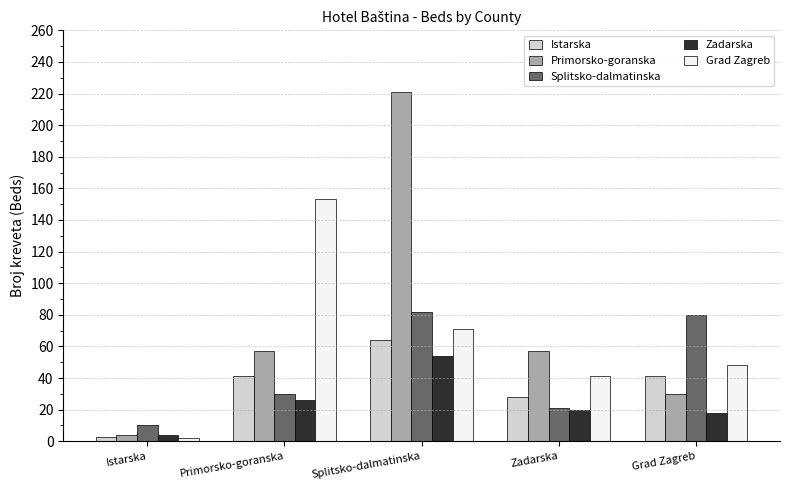

The value of Istarska at Primorsko-goranska is 41. True or false?

True